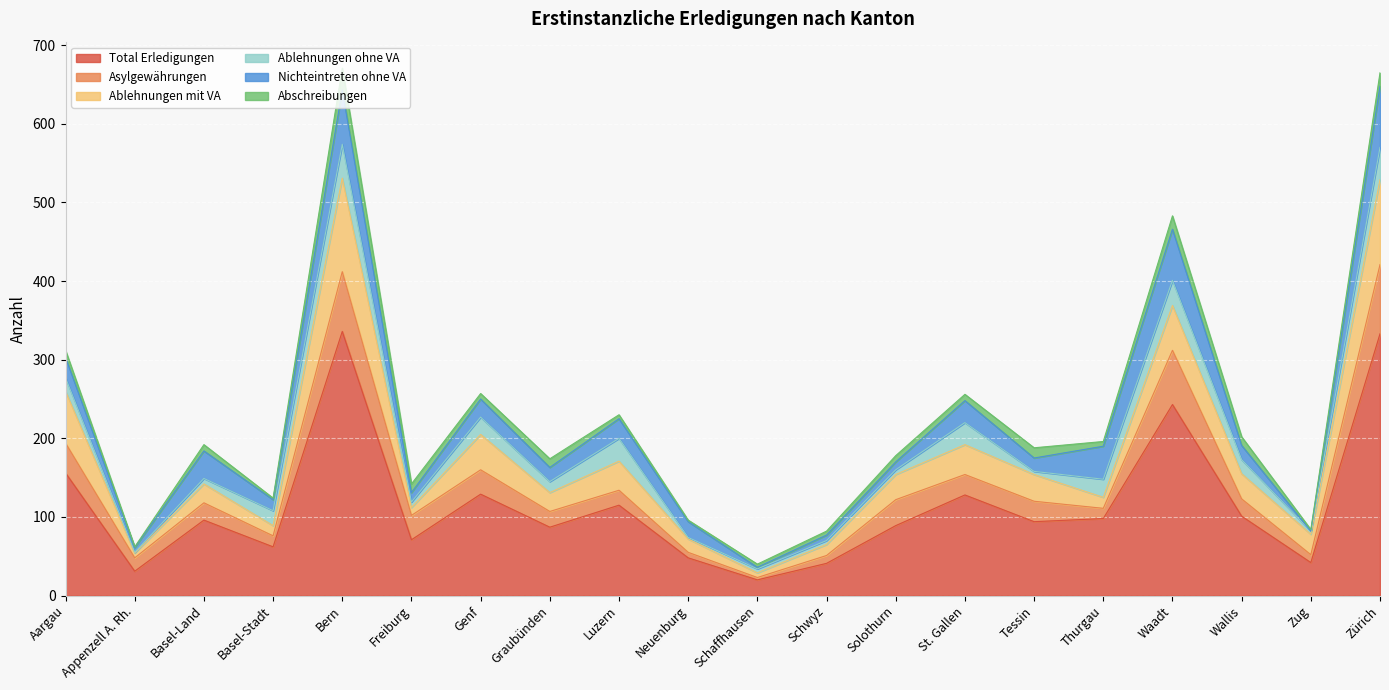

What is the label of the 8th point from the left?

Graubünden